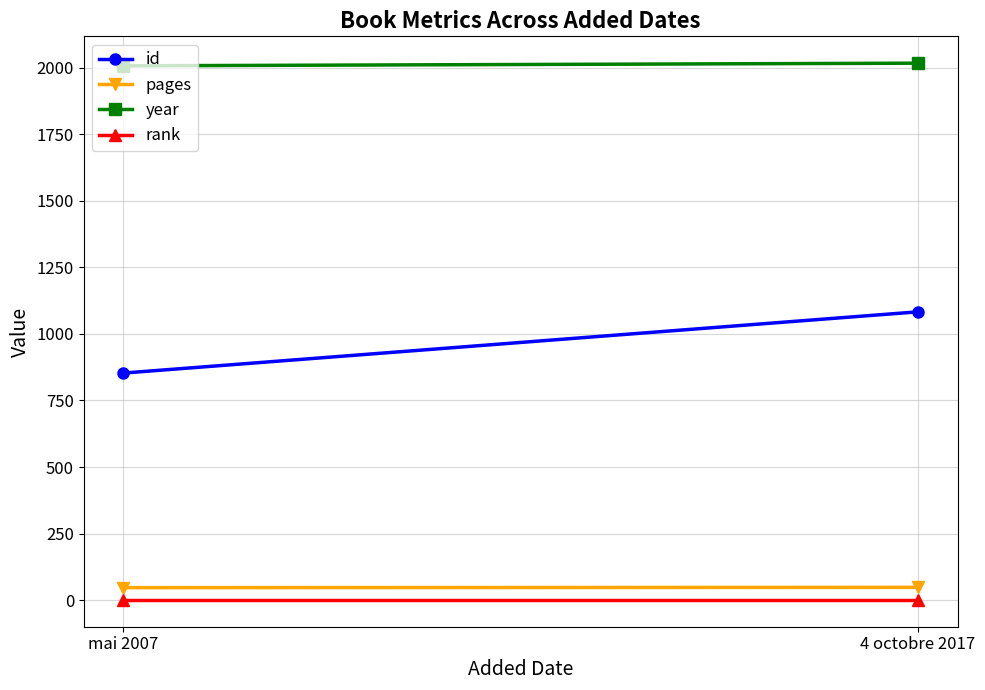

How many id values are between 853 and 1083?

2